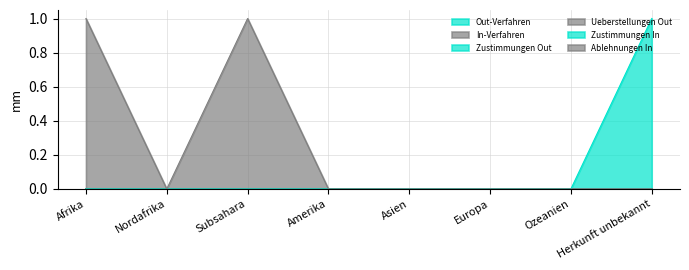

Does the chart display data point markers on the line(s)?

No